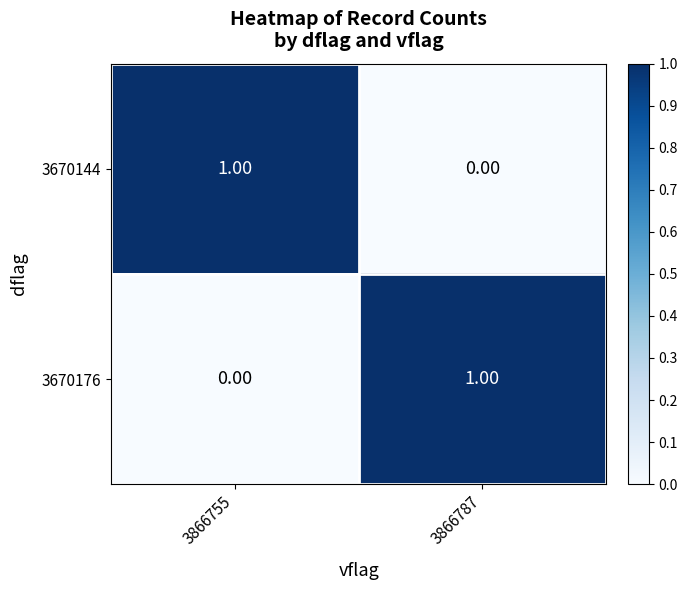

At 3866787, list the series in order from largest to smallest.

3670176, 3670144